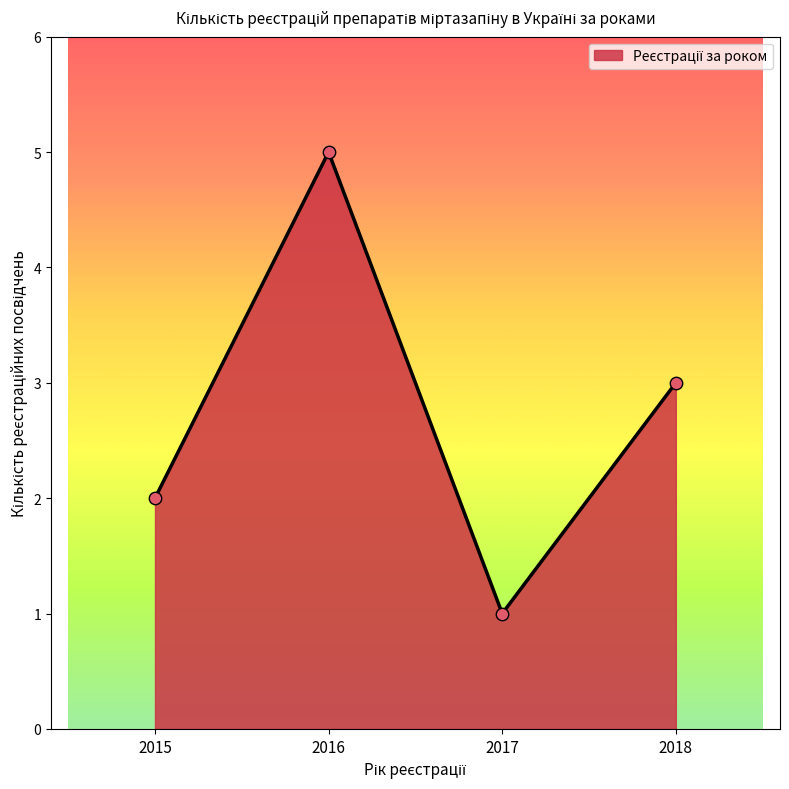

What is the ratio of the value at 2017 to the value at 2015?

0.5